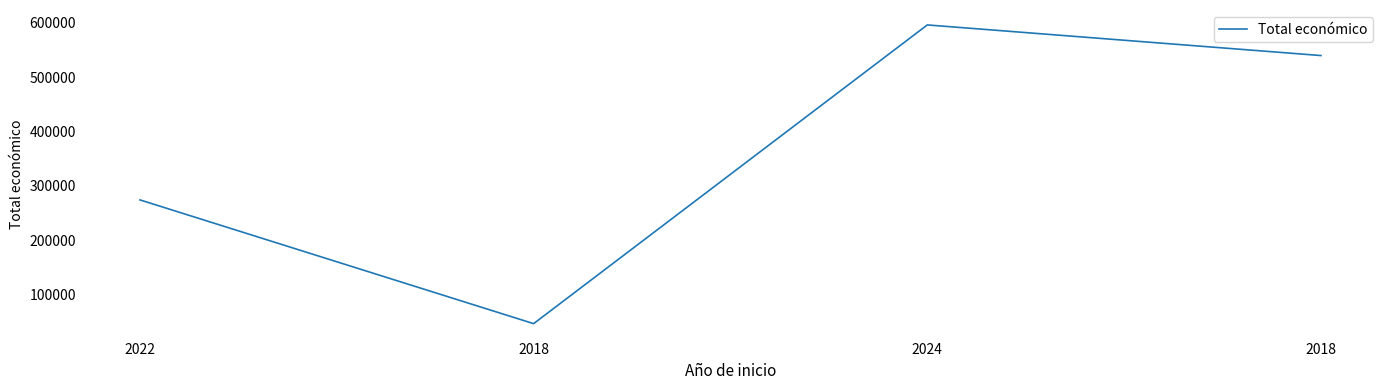

Is it true that the value at 2018 is 71128?

False